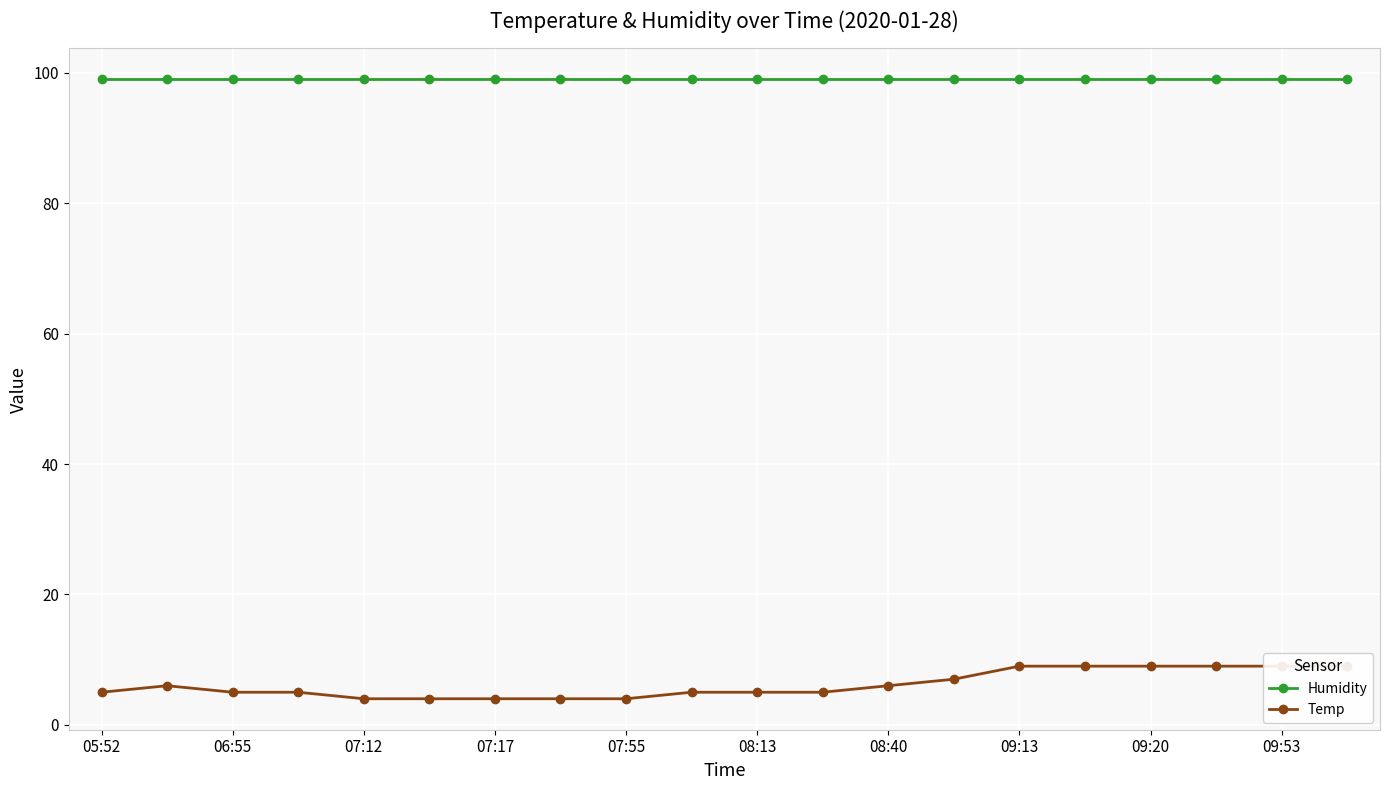

What is the spread (max minus min) of values at 09:20?

90